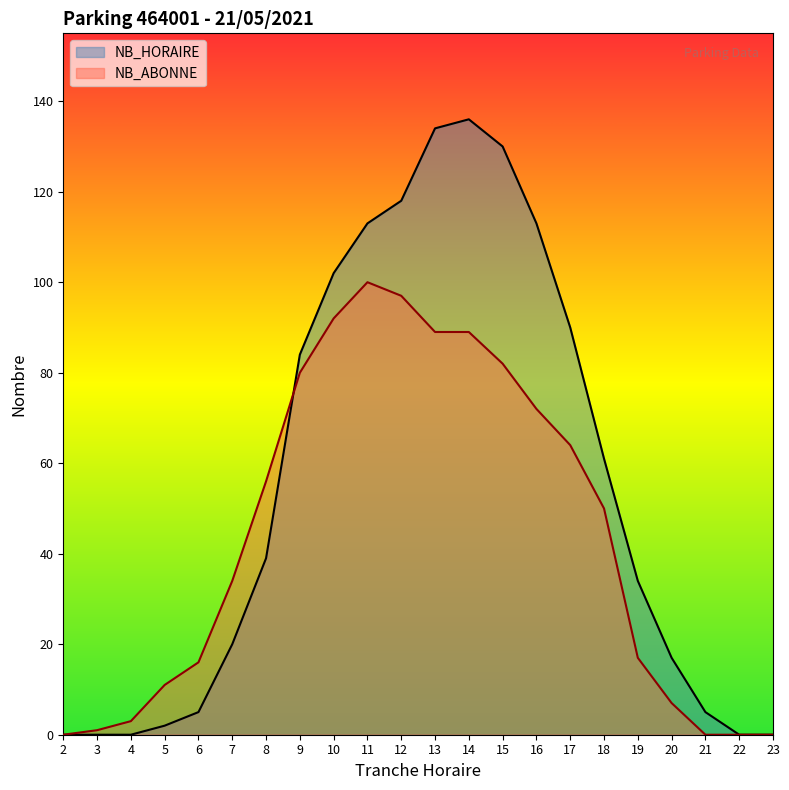

At how many categories does at least one series exceed 63?

9